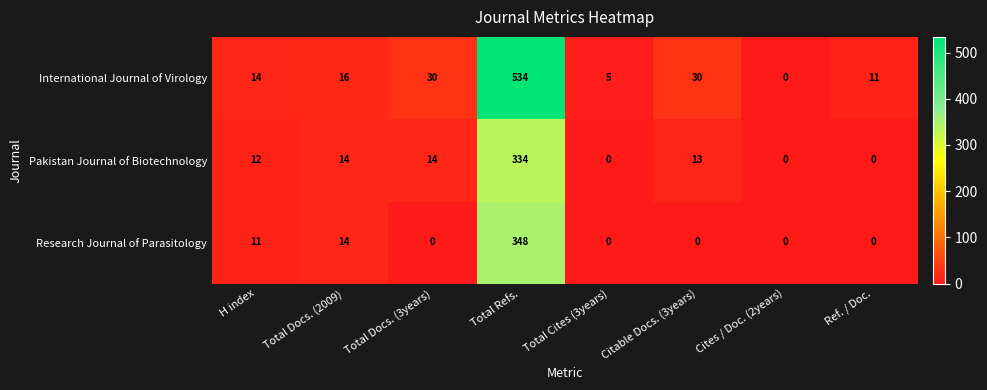

What is the sum of all International Journal of Virology values?

640